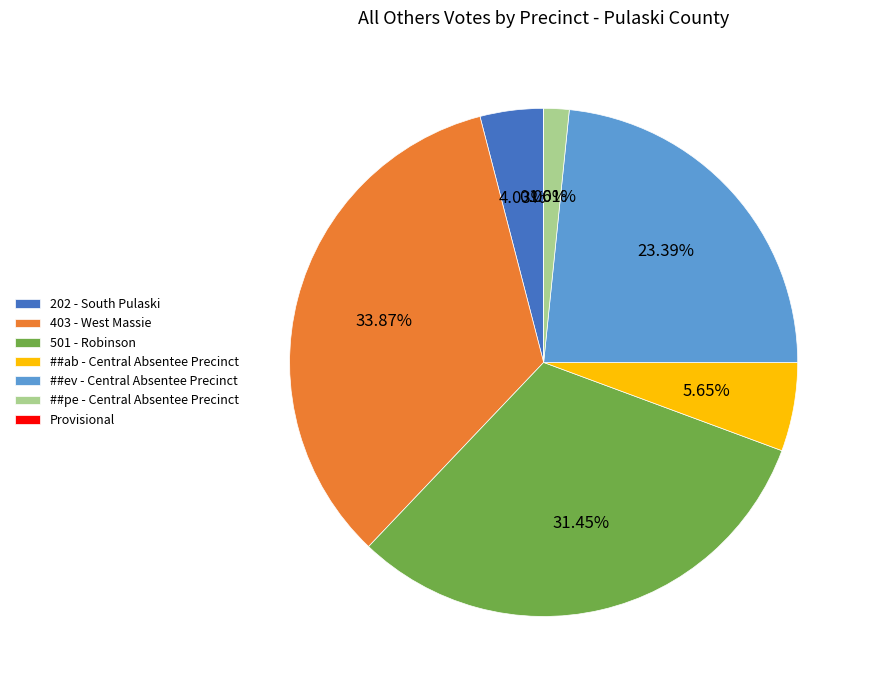

How many segments does this pie chart have?

7